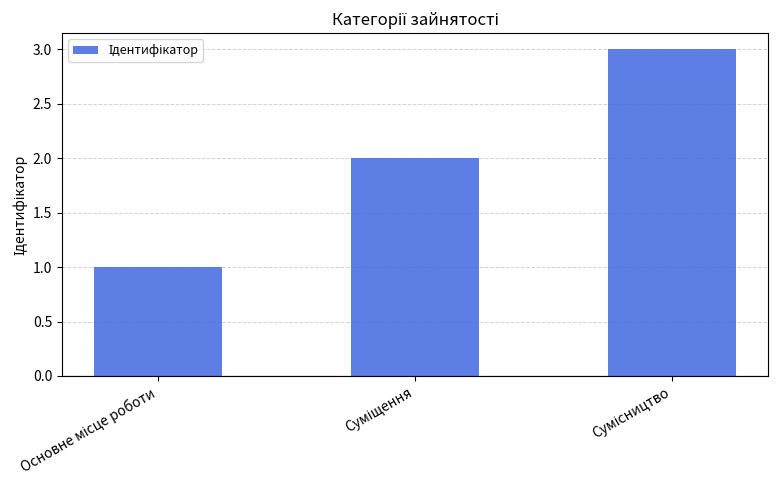

What is the greatest value displayed?

3